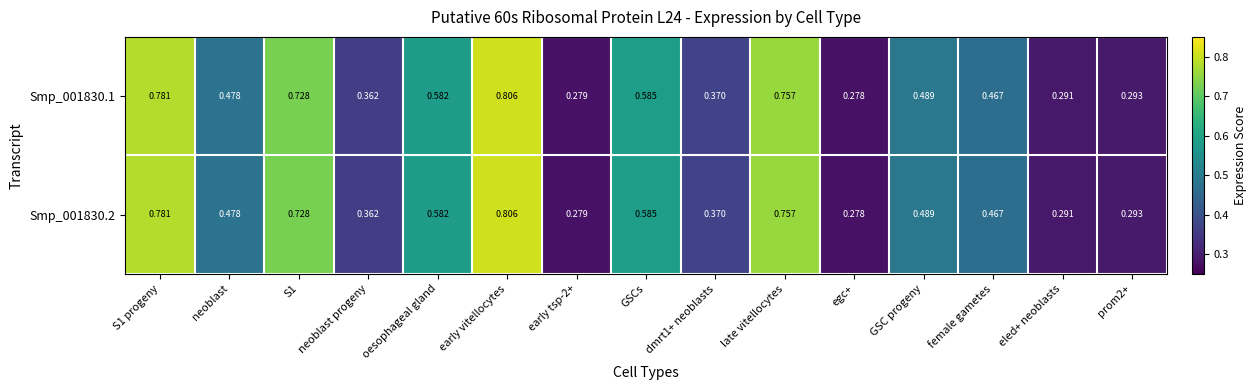

At which label does Smp_001830.1 reach its minimum?

egc+